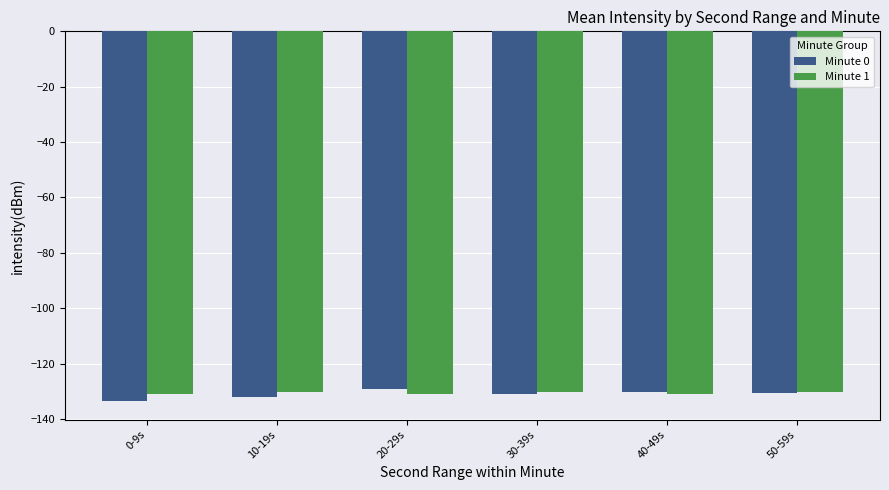

What is the total value across all series at 30-39s?

-261.3